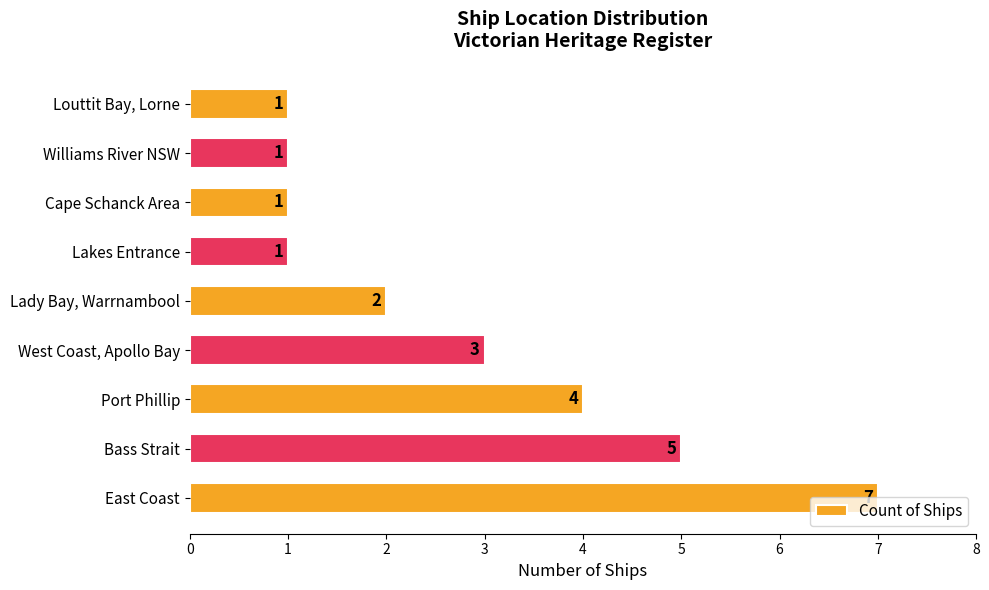

What is the average value?

3